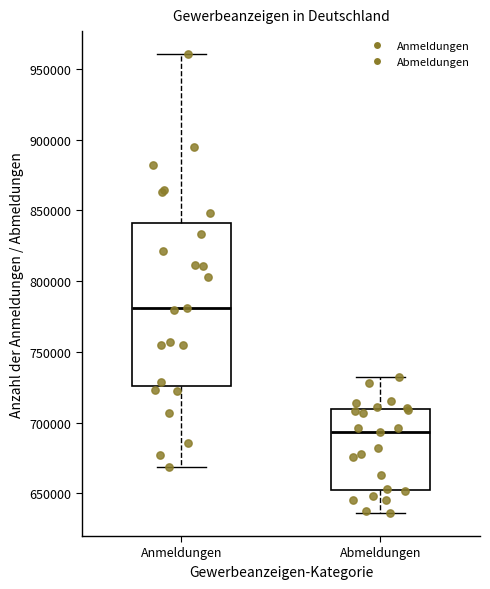

Reading left to right, transcribe this box plot: for each box, give where its median line is, the range the box spans, and where its two whiskers end, as read against the y-axis. The values are not printed on the chart, so give them approximately, as read against the axis.

Anmeldungen: median 780000, box 725000 to 840000, whiskers 670000 to 960000
Abmeldungen: median 695000, box 650000 to 710000, whiskers 635000 to 730000